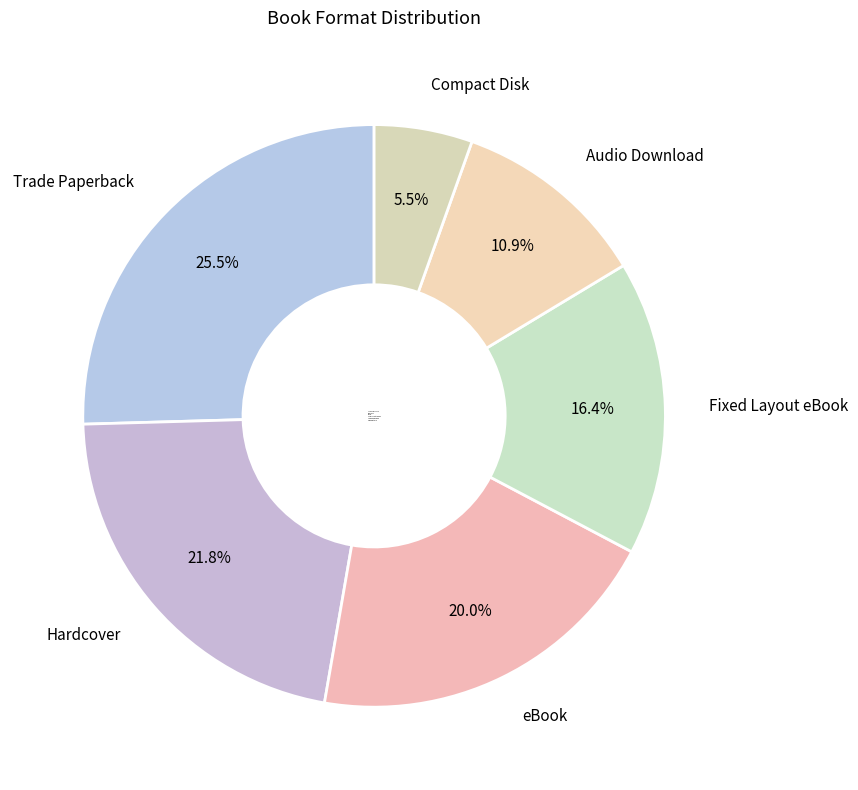

Approximately how many times larger is the value at Audio Download compared to Fixed Layout eBook?

0.7